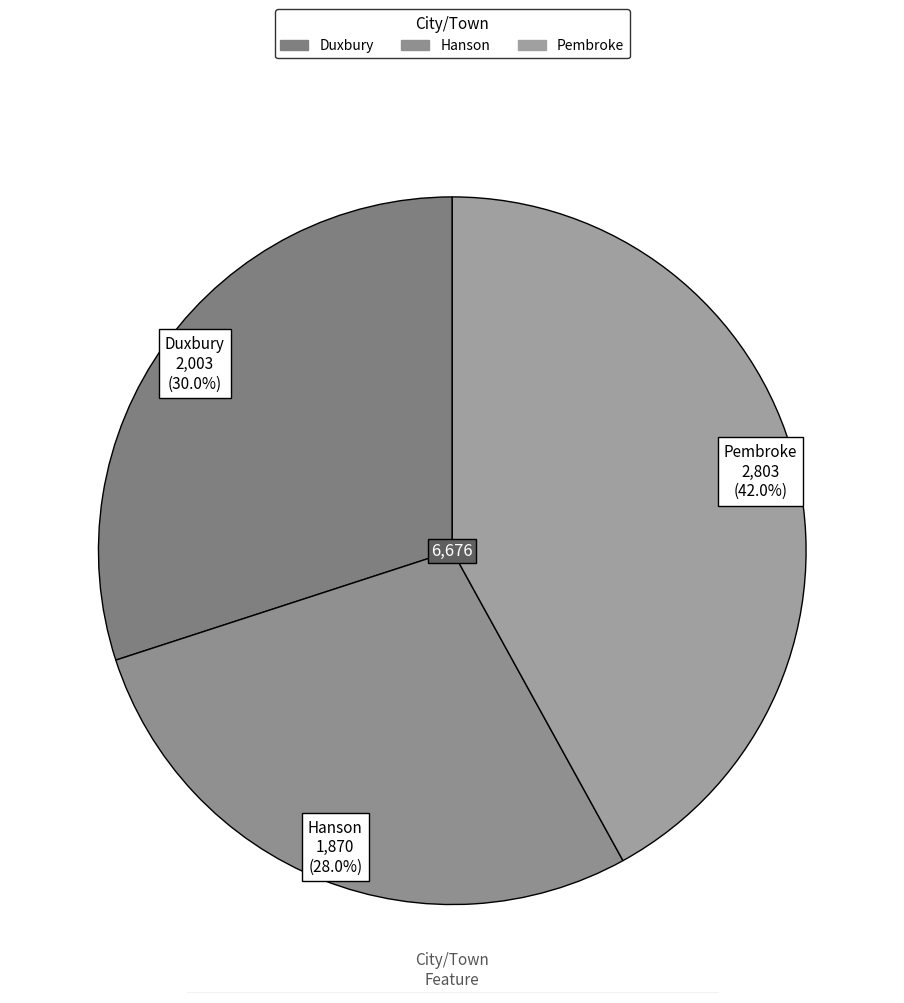

What is the ratio of the value at Duxbury to the value at Pembroke?

0.7